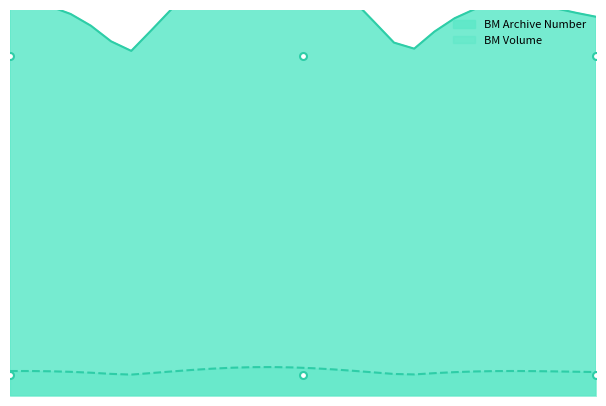

Rank the series at 96 from highest to lowest value.

BM Archive Number, BM Volume